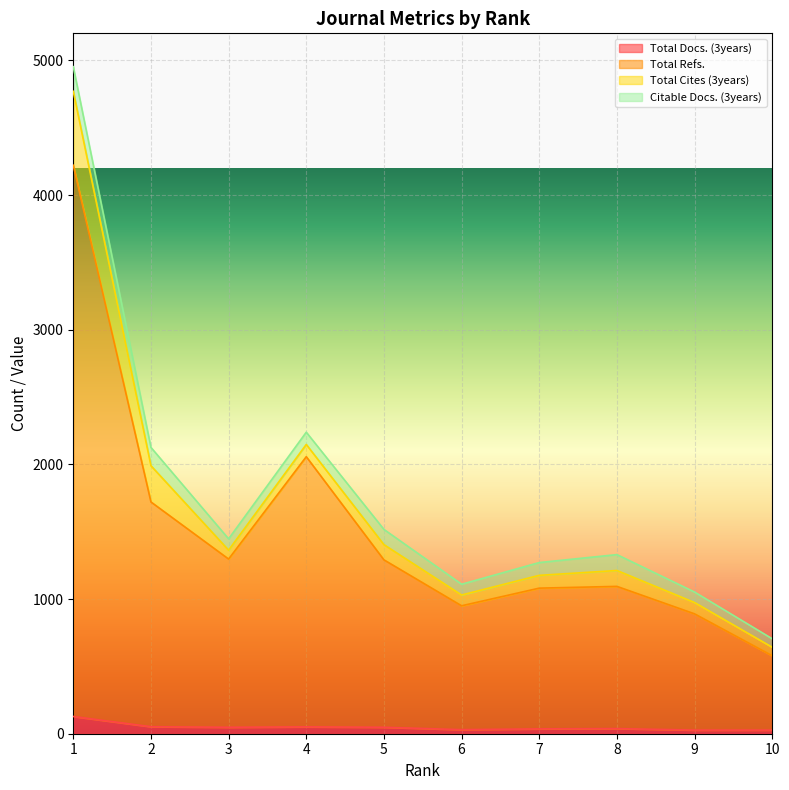

What is the value of the Total Docs. (3years) point at the 9th from the left?

27